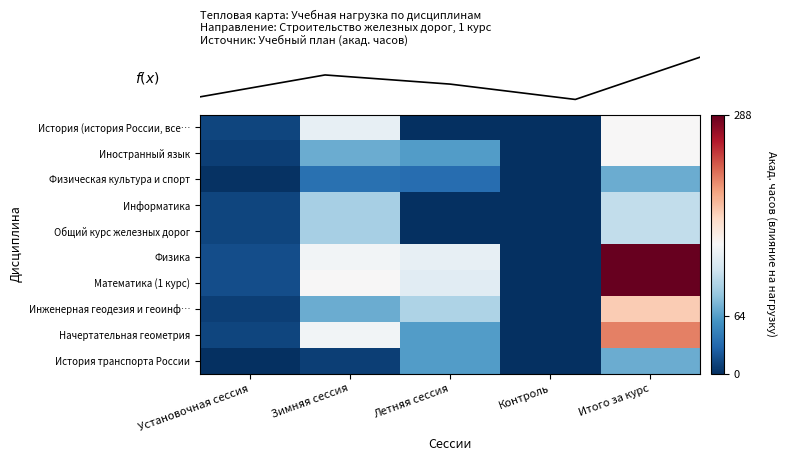

At how many categories does at least one series exceed 70?

3